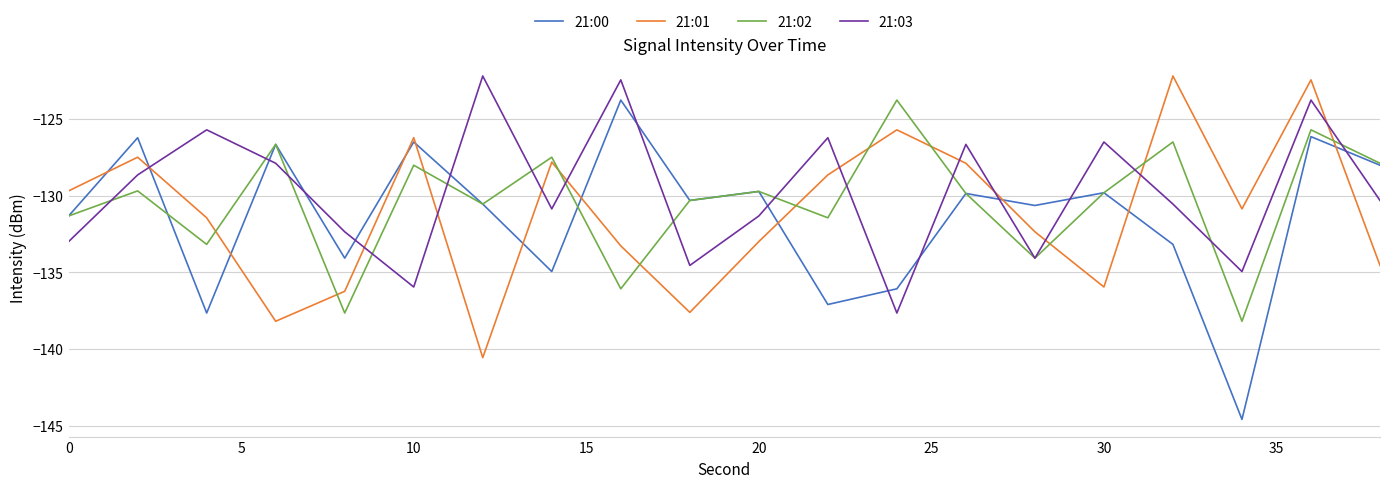

What is the minimum value shown in the chart?

-144.6